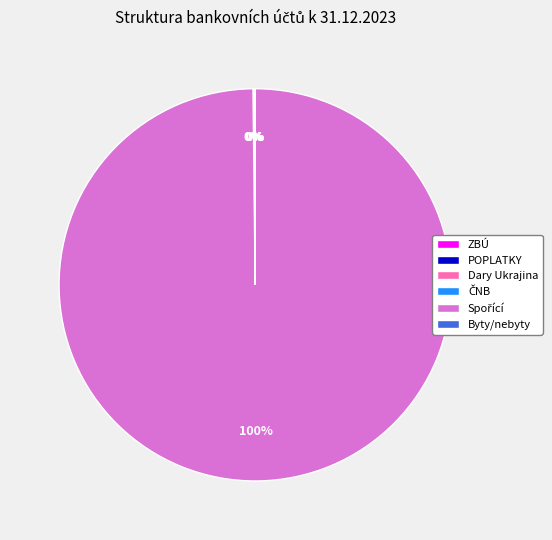

To the nearest percent, what is the average slice percentage?

17%